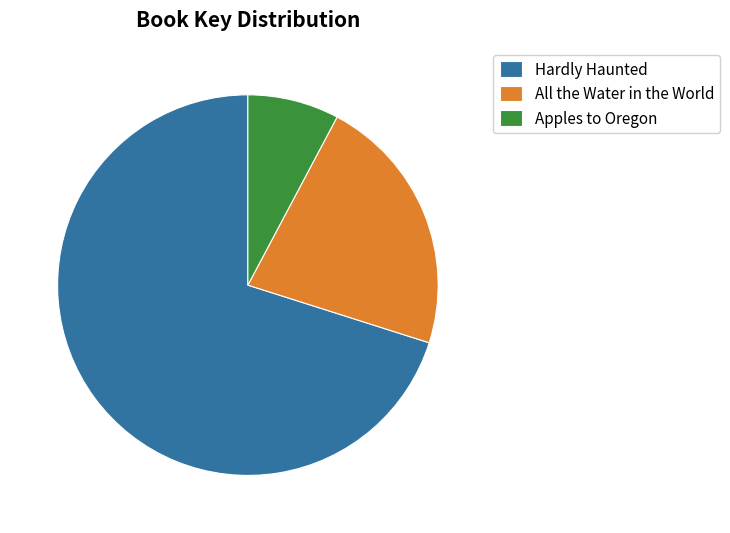

Does Apples to Oregon represent more than half of the total?

No